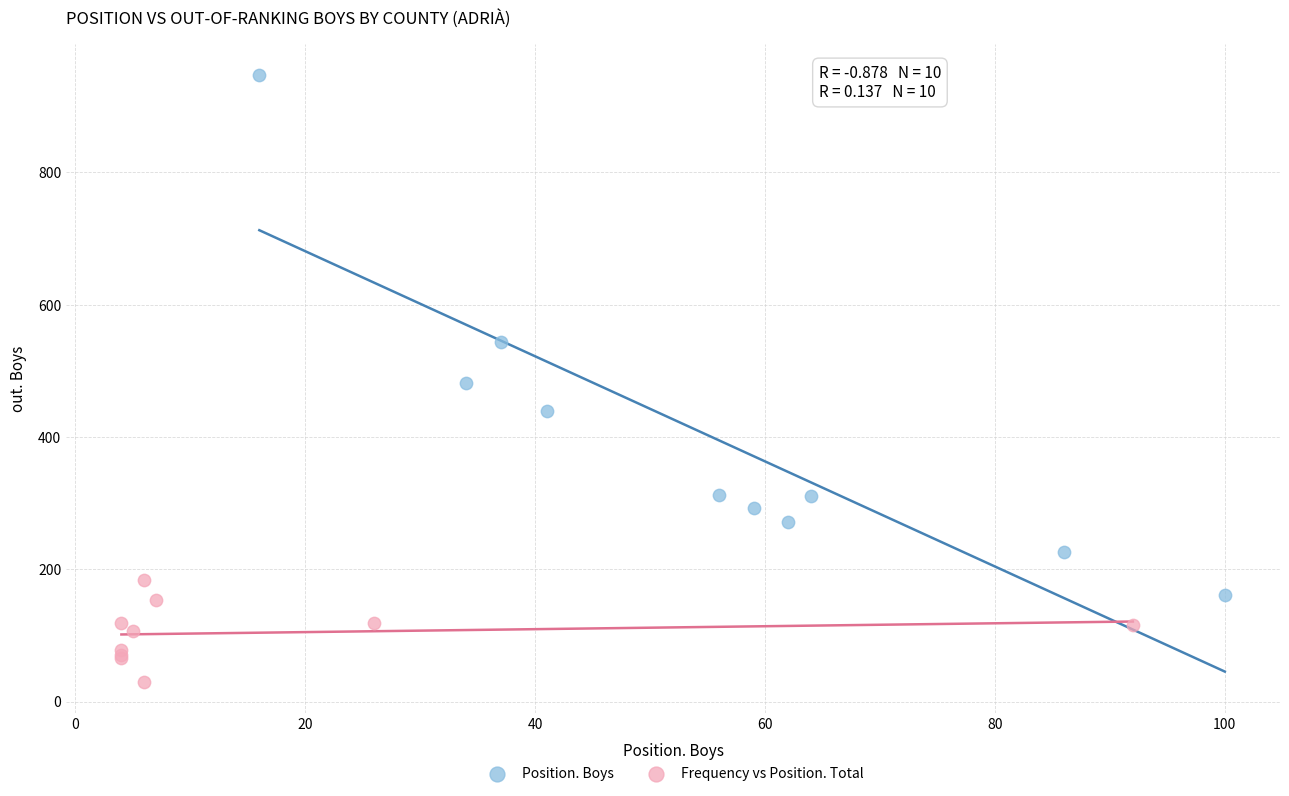

What are all the series names shown in the legend?

Position. Boys, Frequency vs Position. Total